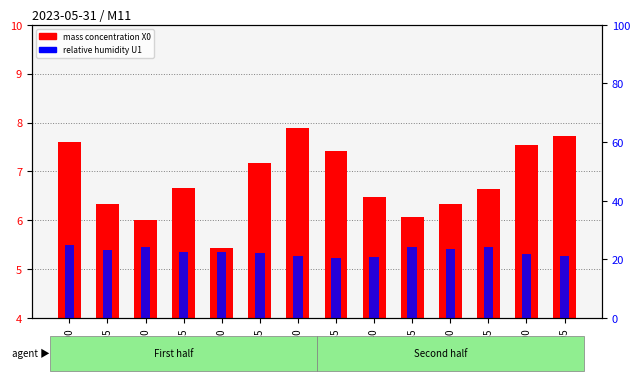

Rank the series at 23:55 from highest to lowest value.

relative humidity U1, mass concentration X0